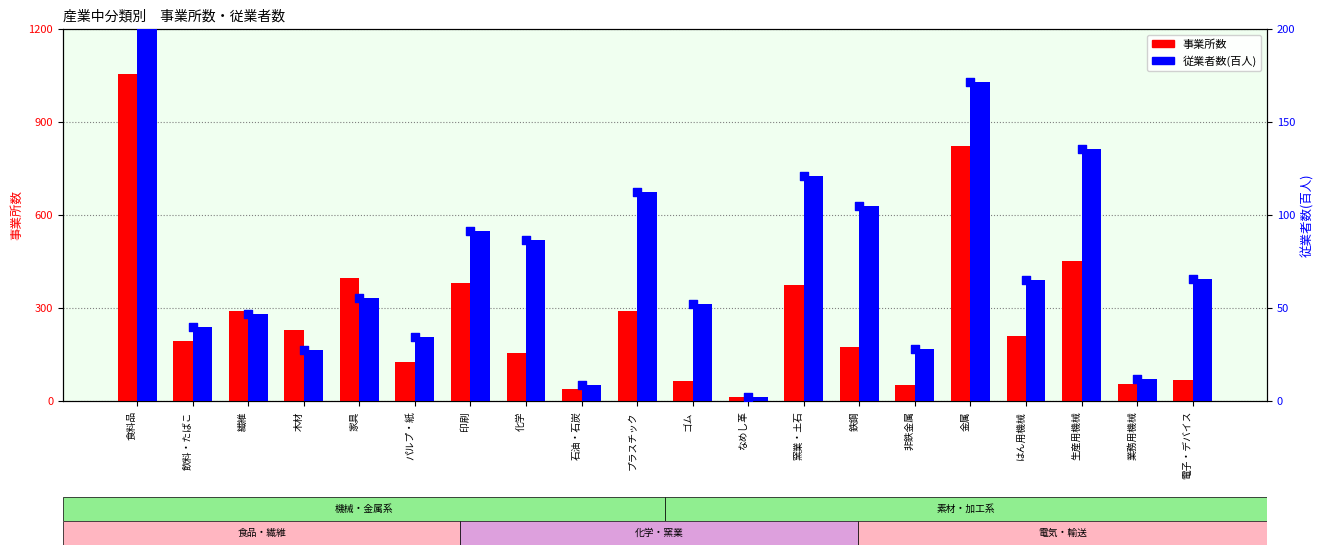

Which series has the largest total across all categories?

事業所数